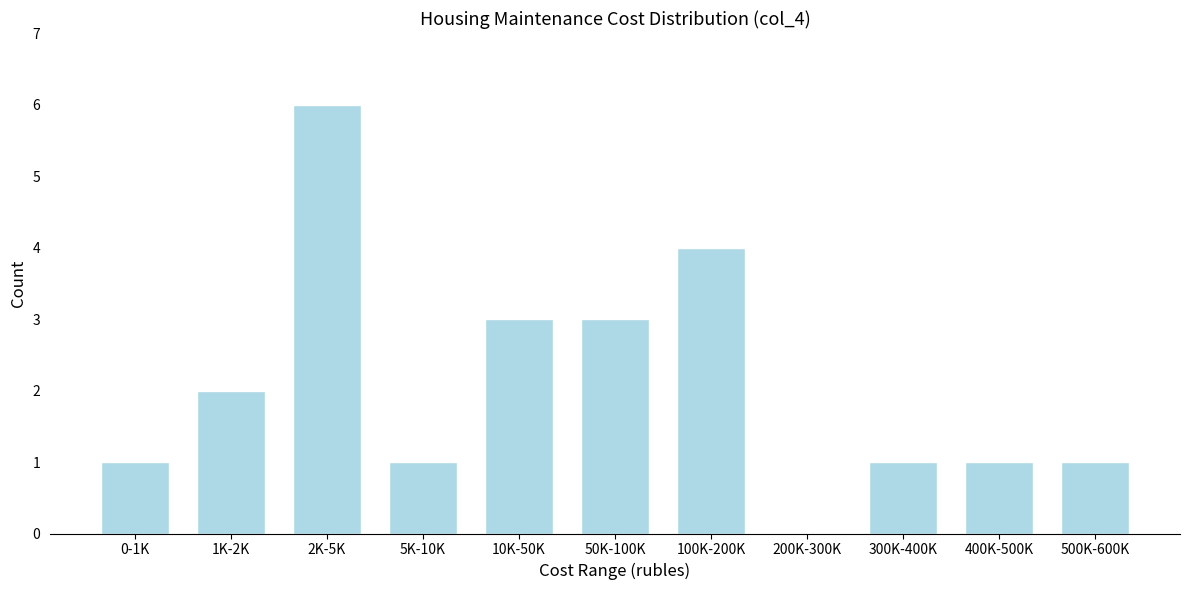

Reading left to right, extract all data points from this chart.

0-1K=1	1K-2K=2	2K-5K=6	5K-10K=1	10K-50K=3	50K-100K=3	100K-200K=4	200K-300K=0	300K-400K=1	400K-500K=1	500K-600K=1